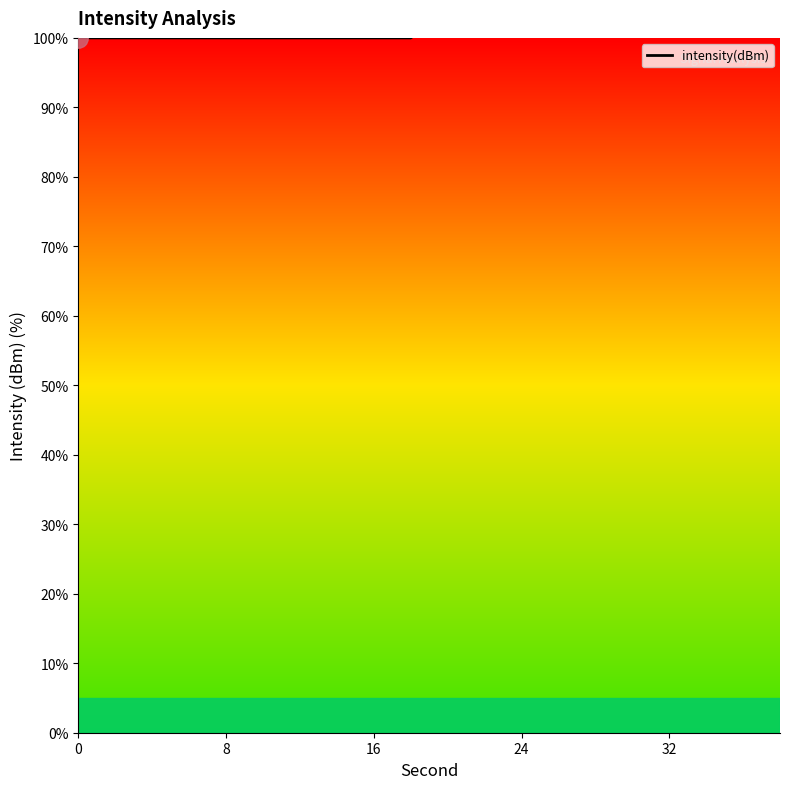

What is the sum of the values at 32 and 19?

236